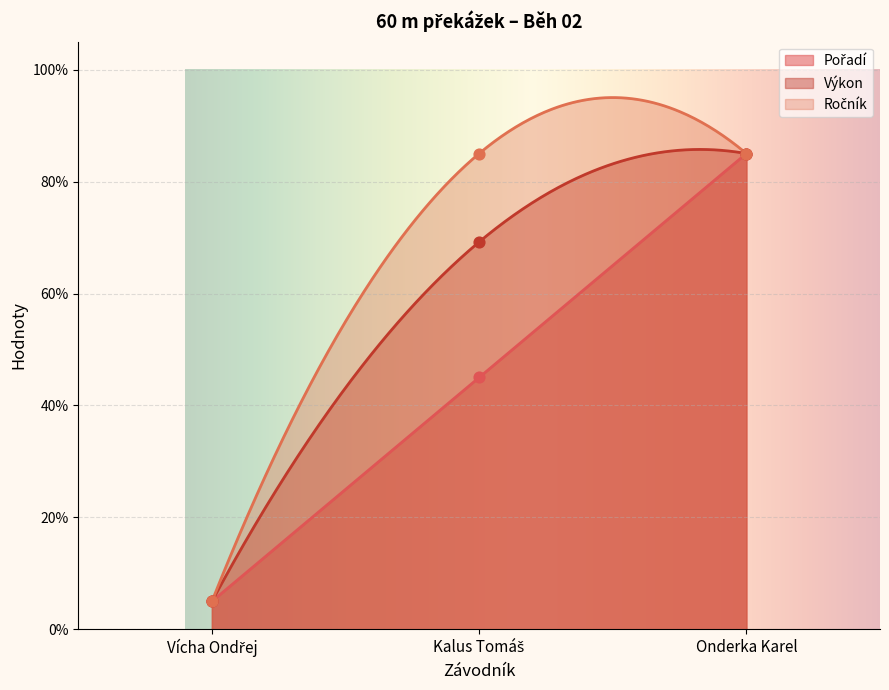

Is the value of Pořadí at Vícha Ondřej greater than the value of Výkon at Vícha Ondřej?

No